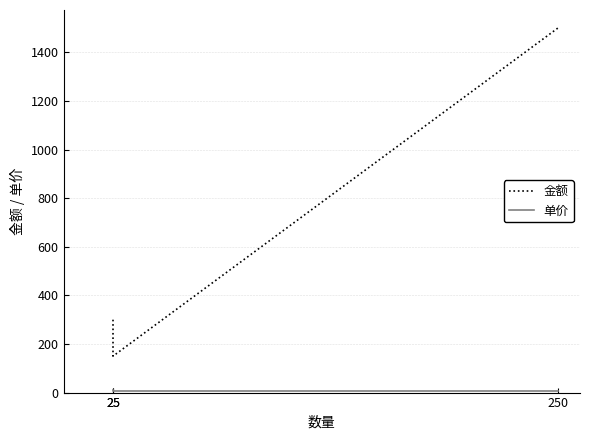

What is the minimum value for 单价?

6